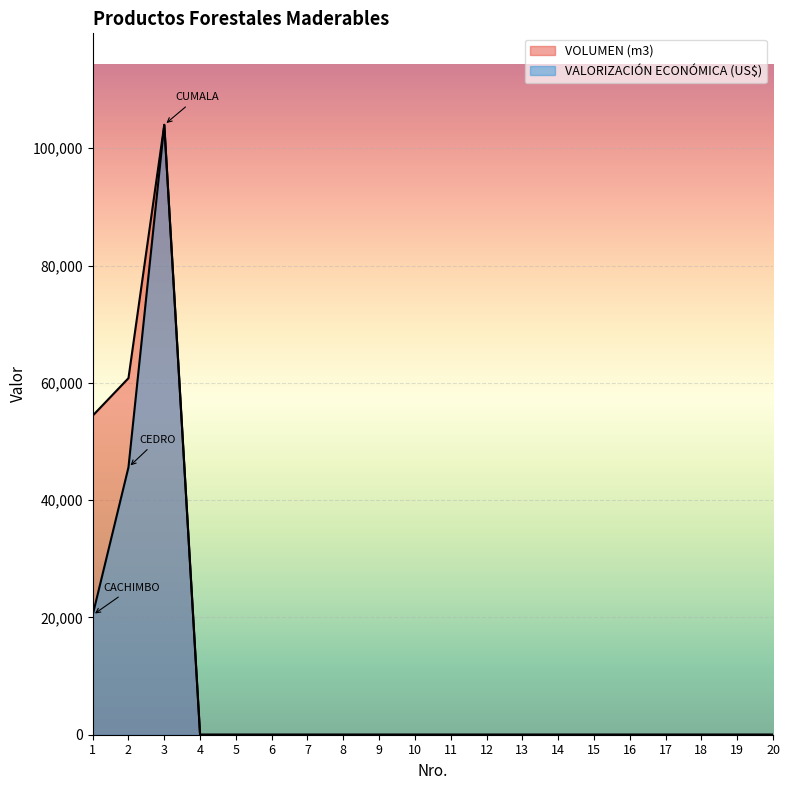

How many interior local peaks does the VOLUMEN (m3) series have?

1